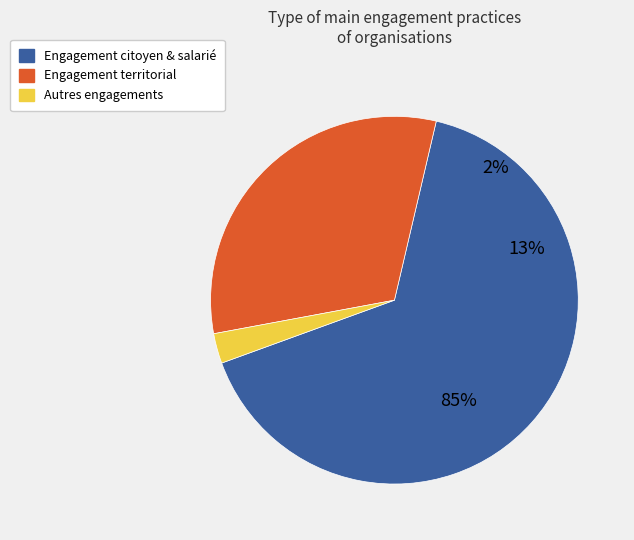

To the nearest percent, what is the combined percentage of Engagement citoyen & salarié and Engagement territorial?

97%